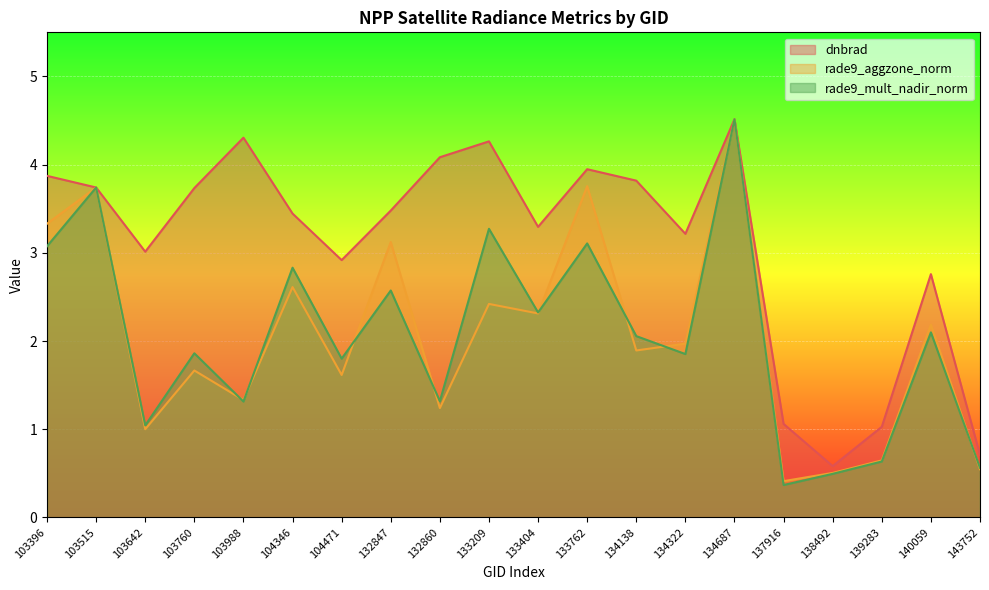

List the labels in order of dnbrad value, smallest first.

138492, 143752, 139283, 137916, 140059, 104471, 103642, 134322, 133404, 104346, 132847, 103760, 103515, 134138, 103396, 133762, 132860, 133209, 103988, 134687